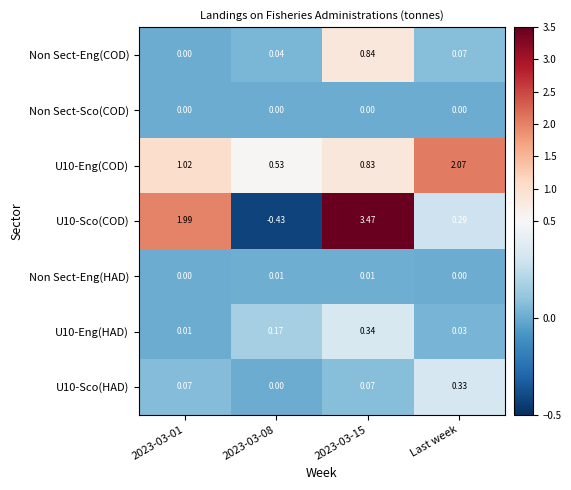

Is the value of U10-Sco(HAD) at Last week greater than the value of Non Sect-Eng(COD) at 2023-03-01?

Yes